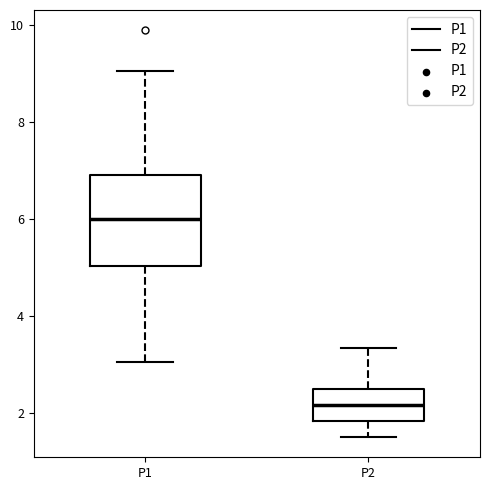

Which box has the lowest median line?

P2